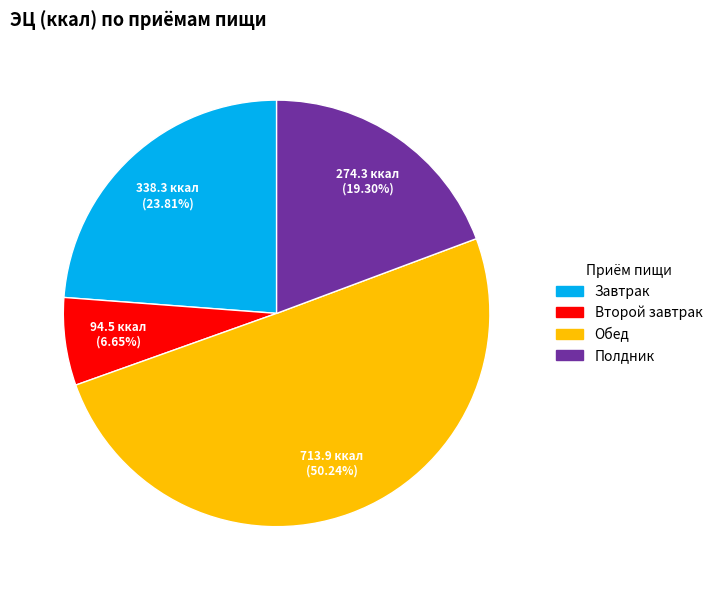

What portion of the pie excludes Полдник?

80.7%